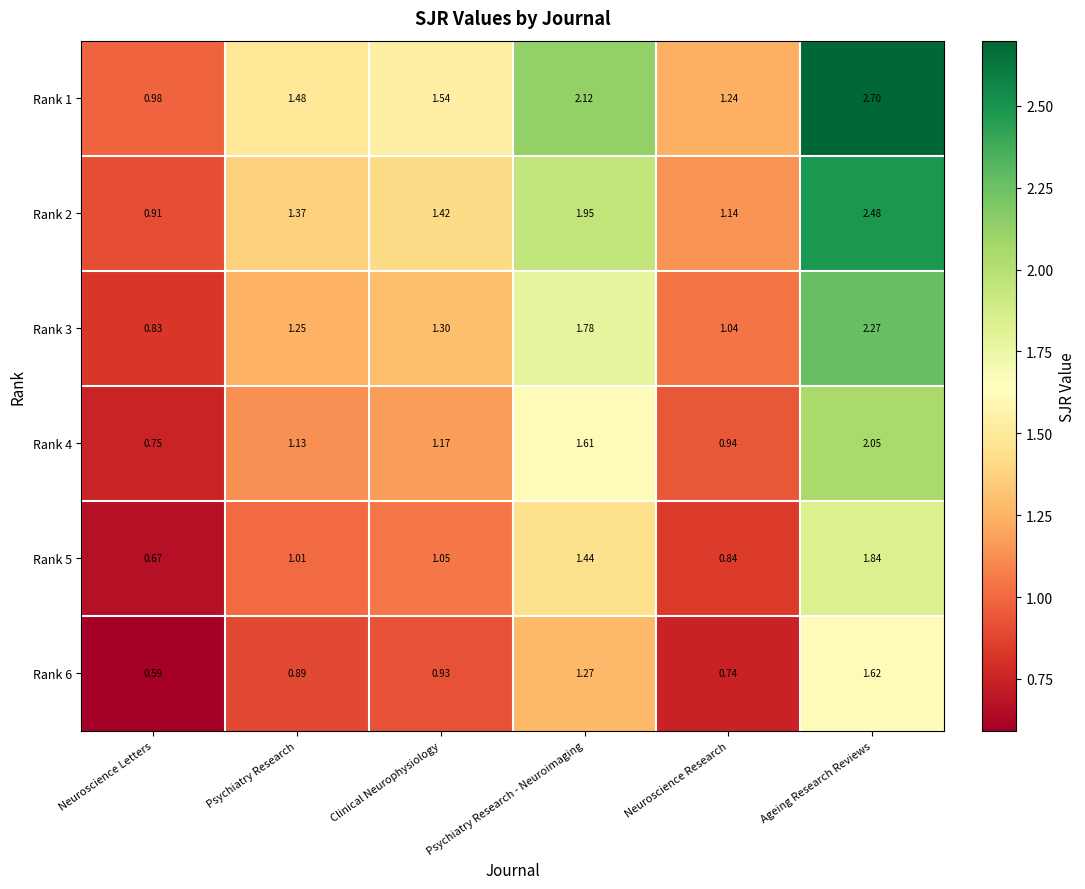

At which label does Rank 2 reach its minimum?

Neuroscience Letters